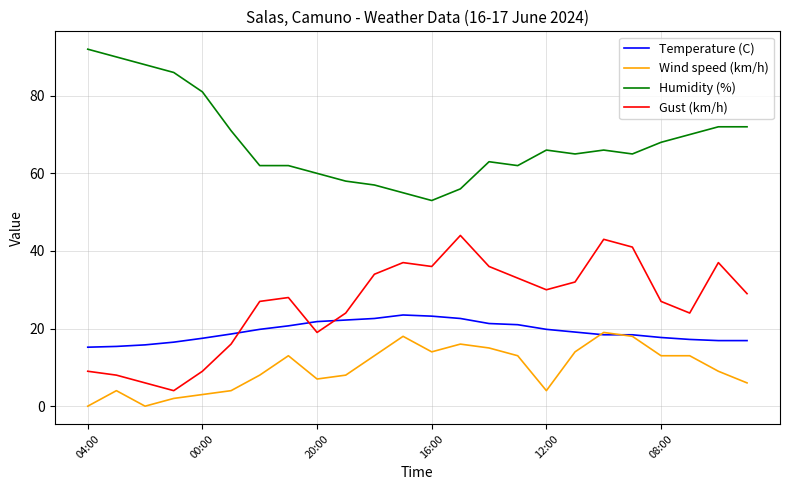

Is this an area chart (filled region under the line)?

No